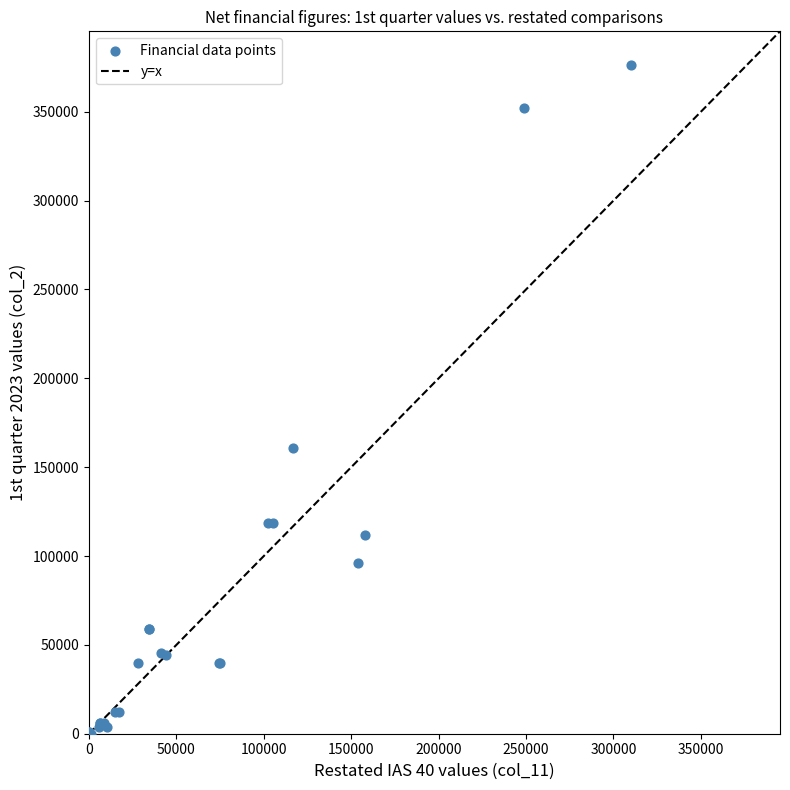

What Y value in the scatter plot is closest to 188214?

160690